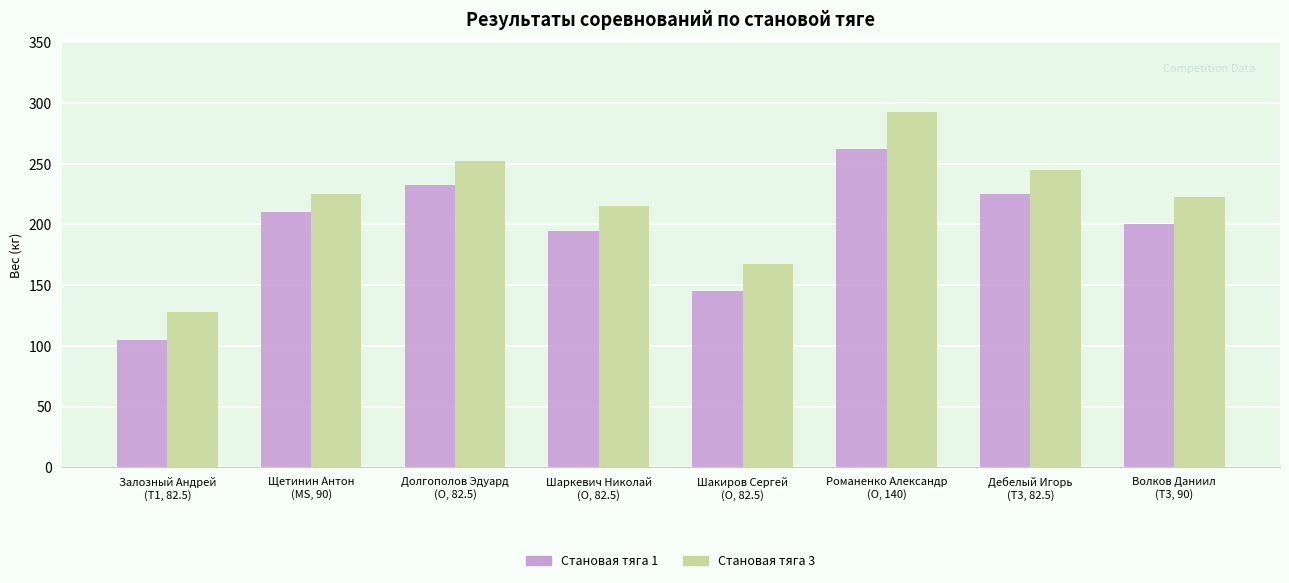

What is the difference between the maximum and minimum values in the Становая тяга 3 series?

165.0